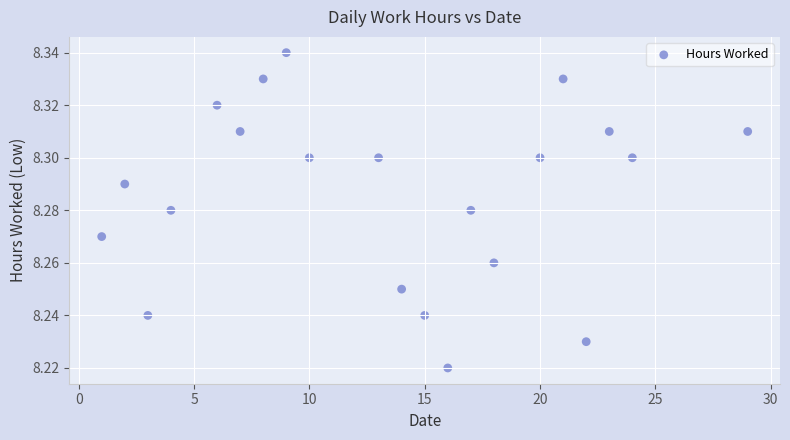

What is the range of X values (max minus min)?

28.0